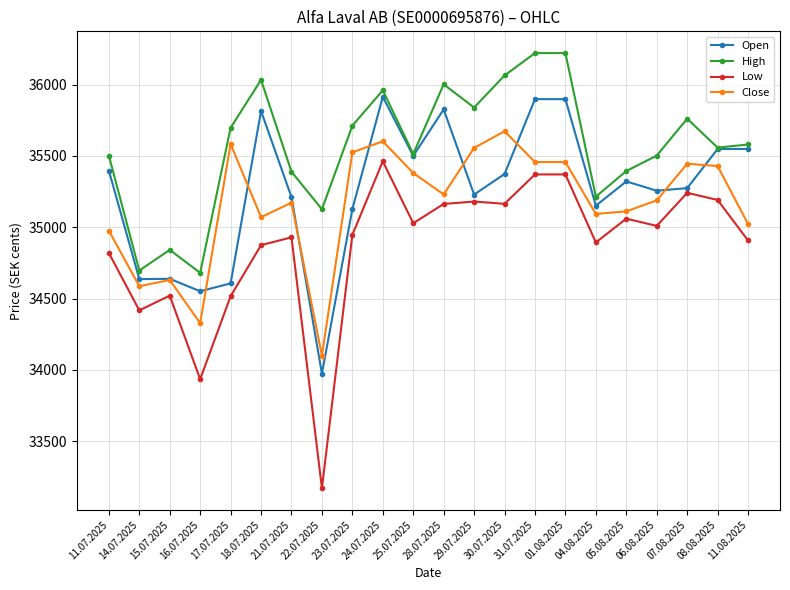

True or false: Close and High cross at least once.

False